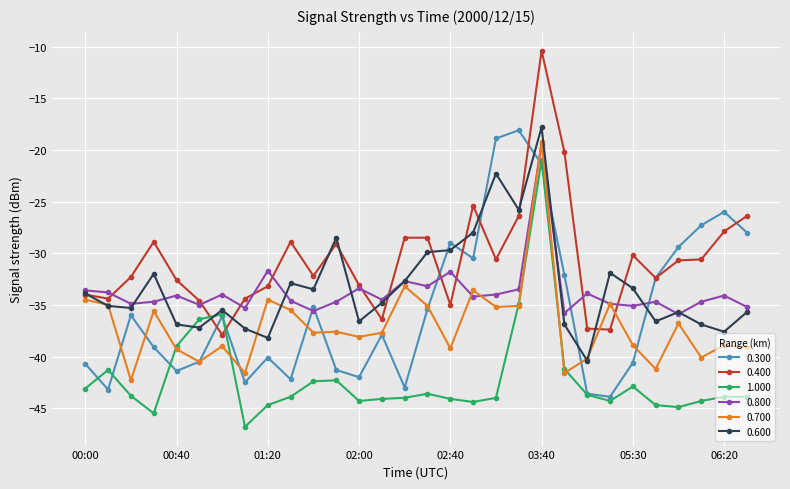

What is the value of the 0.800 point at the 24th from the left?

-34.9